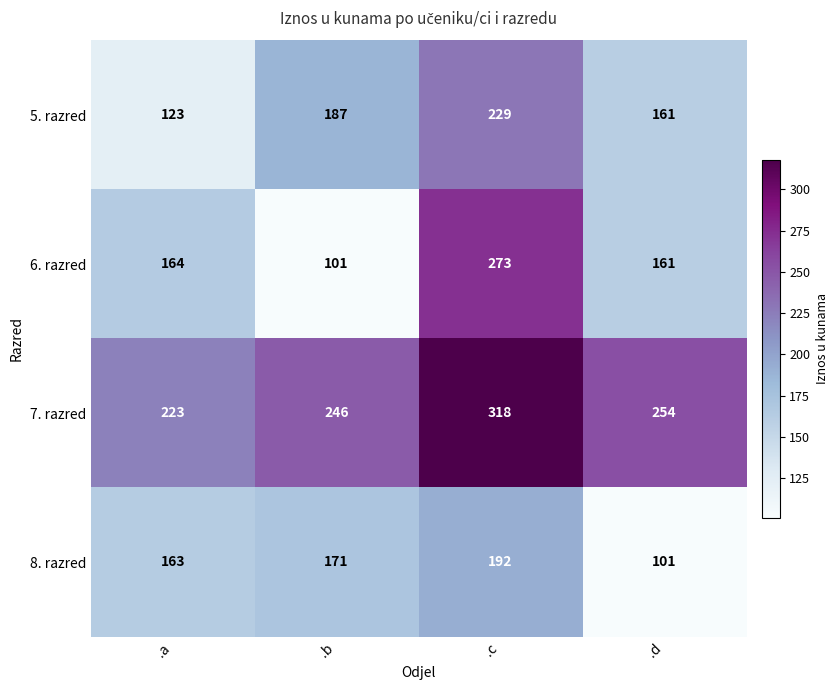

At .b, list the series in order from smallest to largest.

6. razred, 8. razred, 5. razred, 7. razred